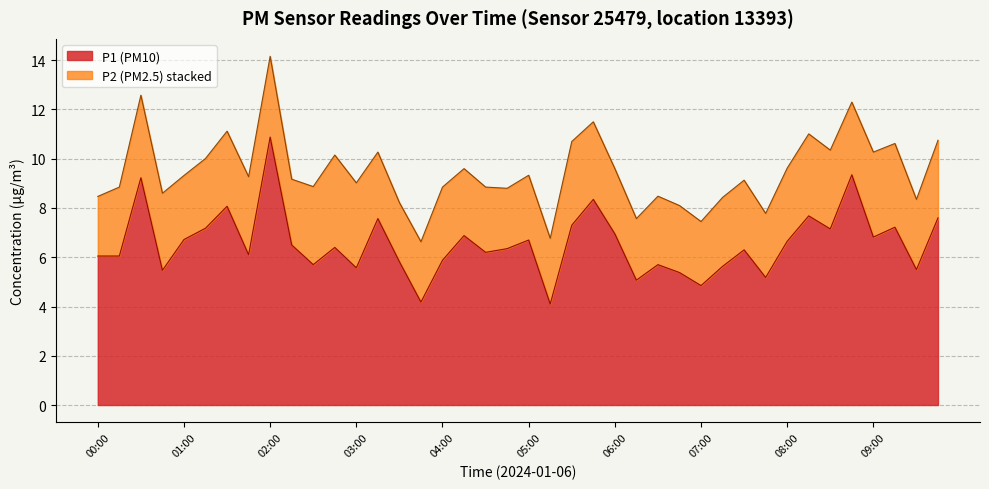

True or false: P2 has a value of 3.0 at 06:00.

True